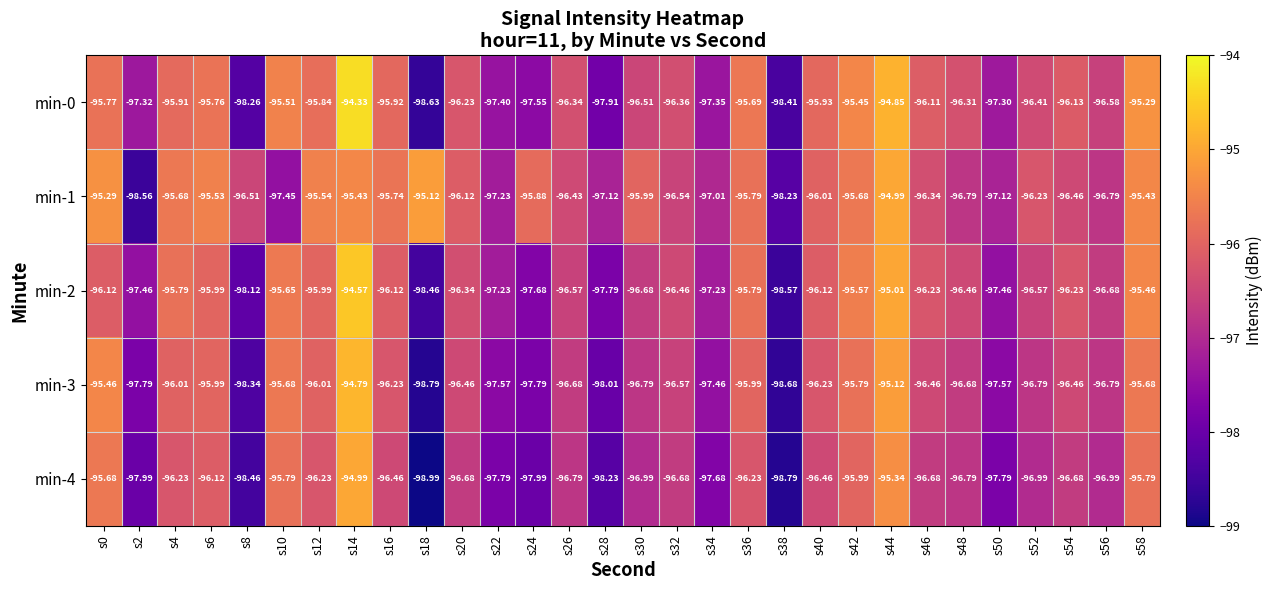

List the series in order of their peak value, lowest first.

min-1, min-4, min-3, min-2, min-0